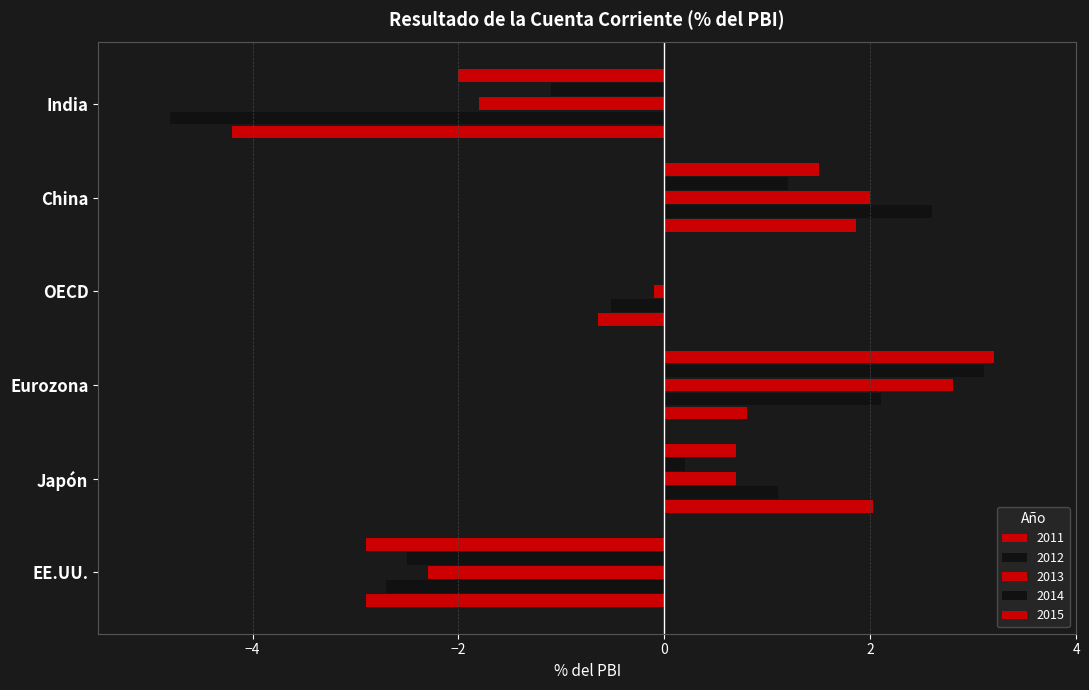

Reading left to right, transcribe all the data shown in this chart.

2011: EE.UU.=-2.9	Japón=2.0	Eurozona=0.8	OECD=-0.6	China=1.9	India=-4.2
2012: EE.UU.=-2.7	Japón=1.1	Eurozona=2.1	OECD=-0.5	China=2.6	India=-4.8
2013: EE.UU.=-2.3	Japón=0.7	Eurozona=2.8	OECD=-0.1	China=2.0	India=-1.8
2014: EE.UU.=-2.5	Japón=0.2	Eurozona=3.1	OECD=0.0	China=1.2	India=-1.1
2015: EE.UU.=-2.9	Japón=0.7	Eurozona=3.2	OECD=0.0	China=1.5	India=-2.0